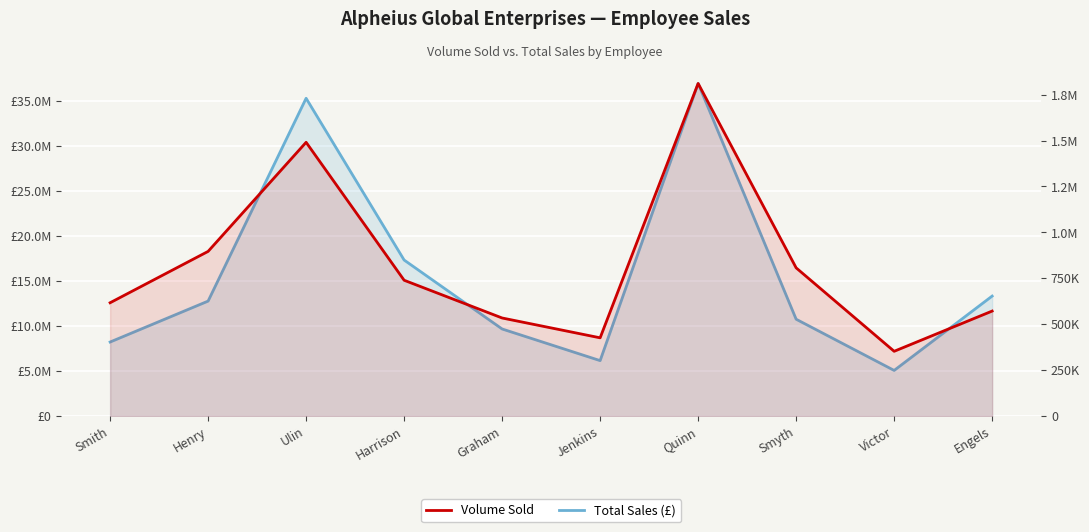

How many interior local peaks does the Volume Sold series have?

2